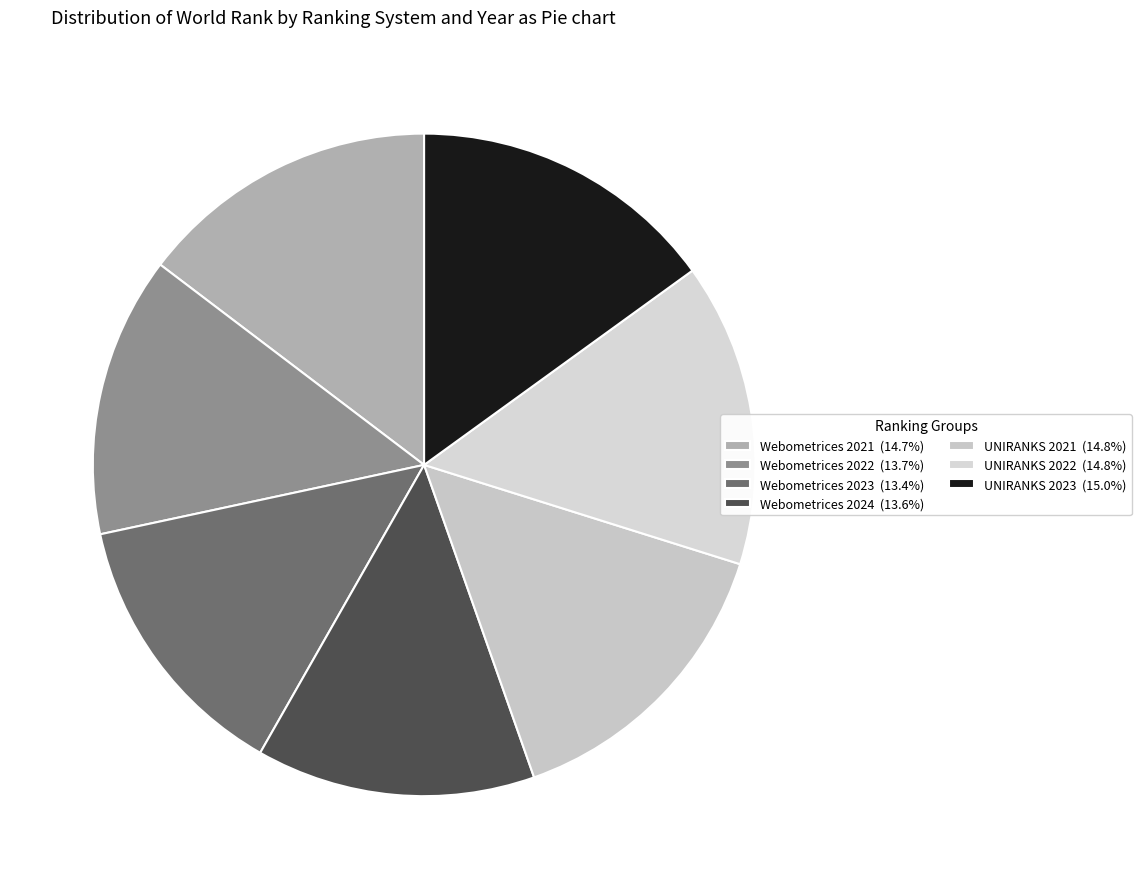

The Webometrices 2024 slice represents 14% of the pie. True or false?

True